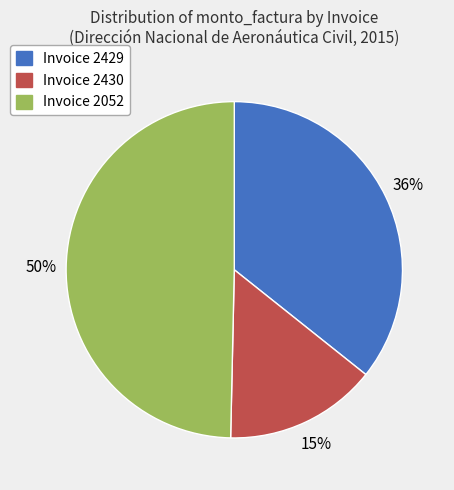

How many segments does this pie chart have?

3